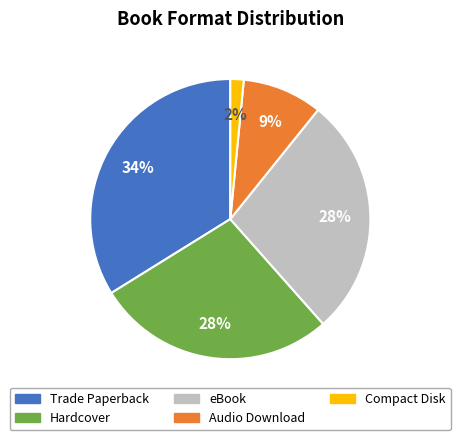

To the nearest percent, what is the average slice percentage?

20%